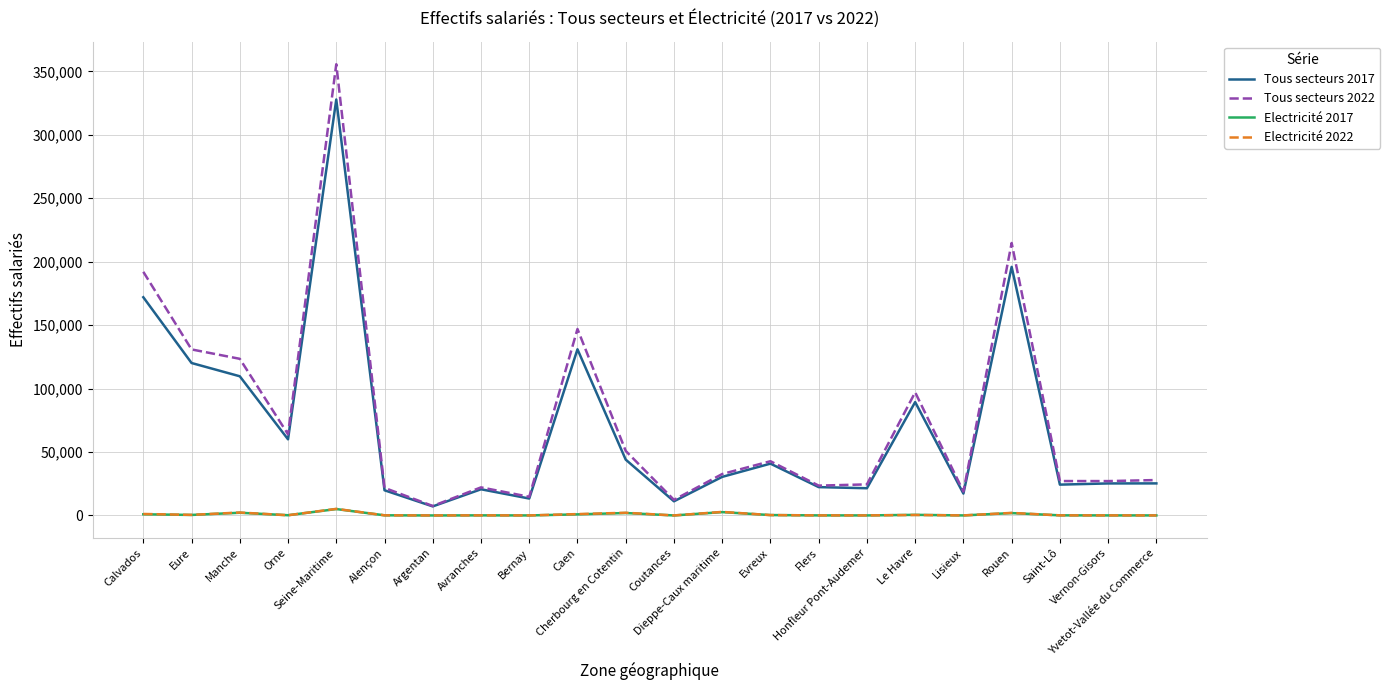

True or false: Electricité 2022 and Tous secteurs 2022 cross at least once.

False